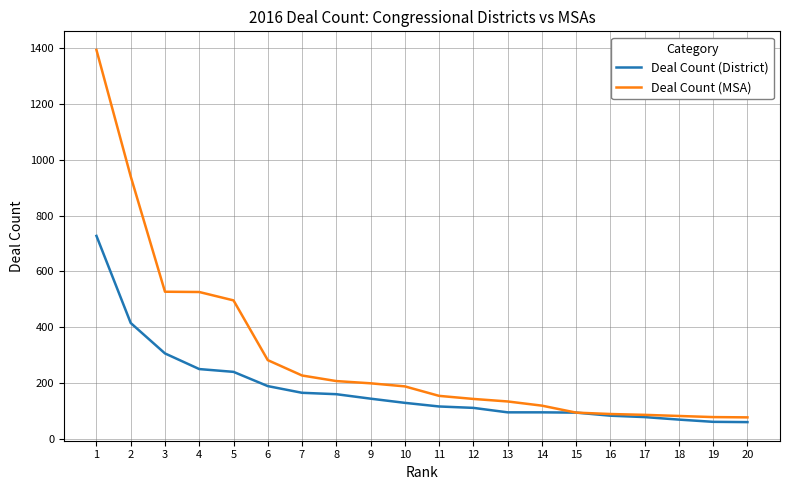

What is the difference between the second highest and second lowest values in the Deal Count (District) series?

354